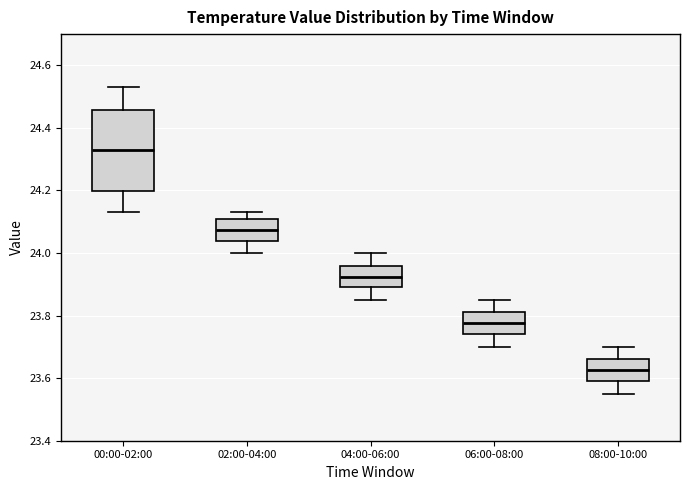

Reading left to right, transcribe this box plot: for each box, give where its median line is, the range the box spans, and where its two whiskers end, as read against the y-axis. The values are not printed on the chart, so give them approximately, as read against the axis.

00:00-02:00: median 24.34, box 24.20 to 24.46, whiskers 24.14 to 24.54
02:00-04:00: median 24.08, box 24.04 to 24.12, whiskers 24.00 to 24.14
04:00-06:00: median 23.92, box 23.90 to 23.96, whiskers 23.86 to 24.00
06:00-08:00: median 23.78, box 23.74 to 23.82, whiskers 23.70 to 23.86
08:00-10:00: median 23.62, box 23.60 to 23.66, whiskers 23.56 to 23.70